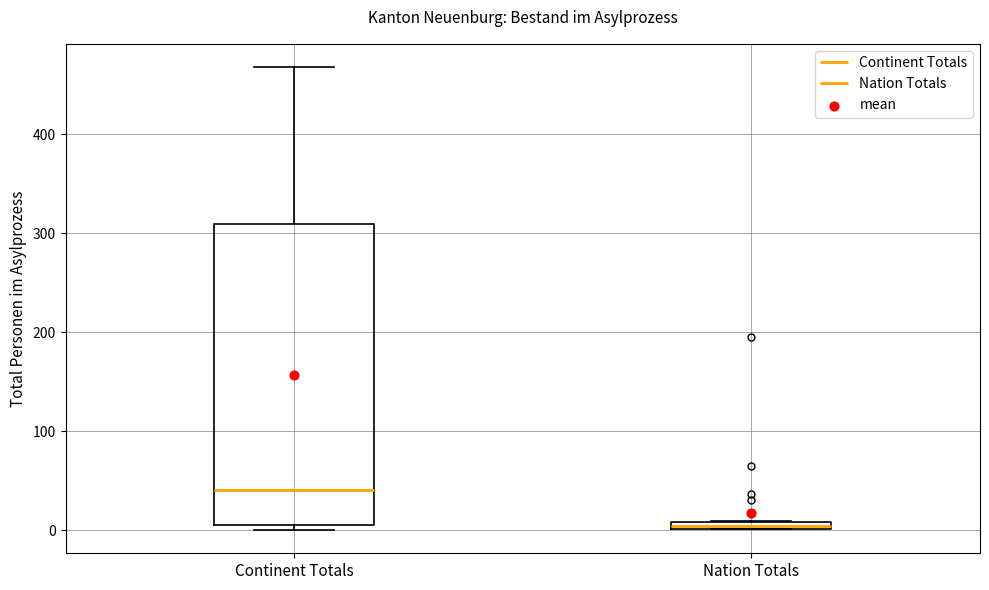

Which box's median line is the highest?

Continent Totals